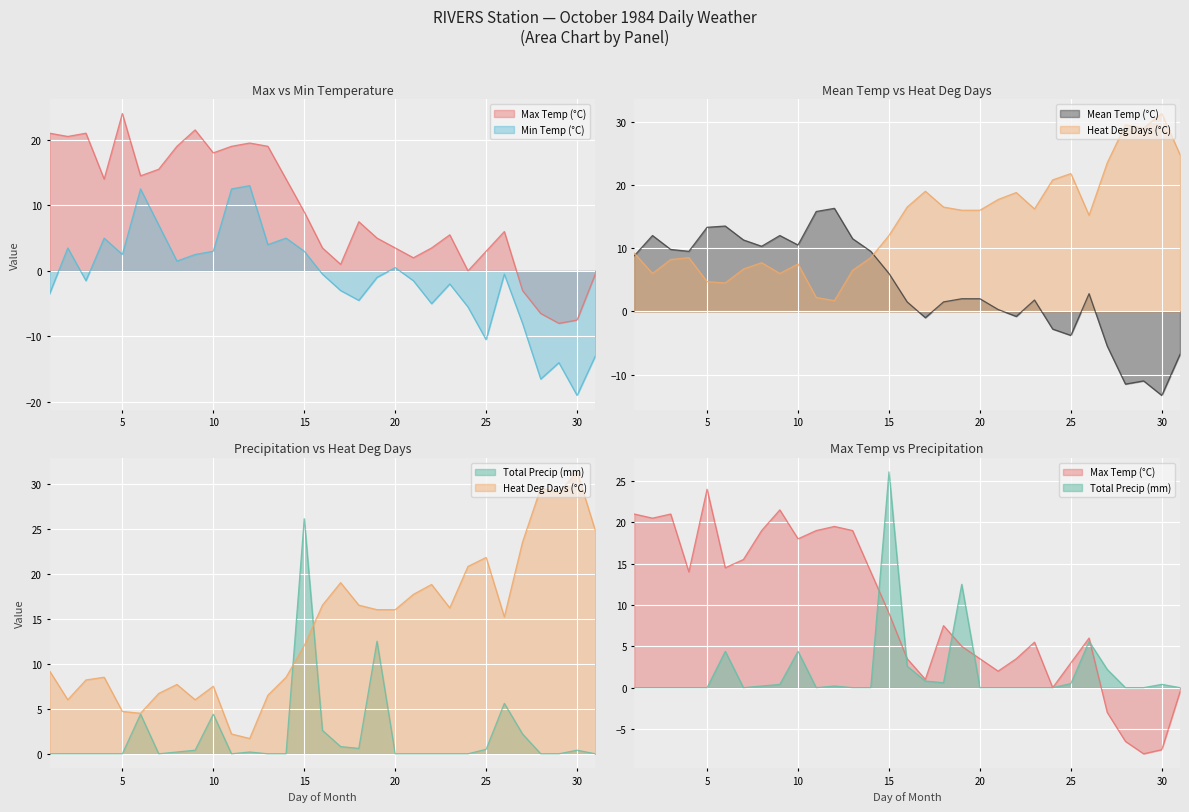

The value of Min Temp (°C) at 12 is 13.0. True or false?

True